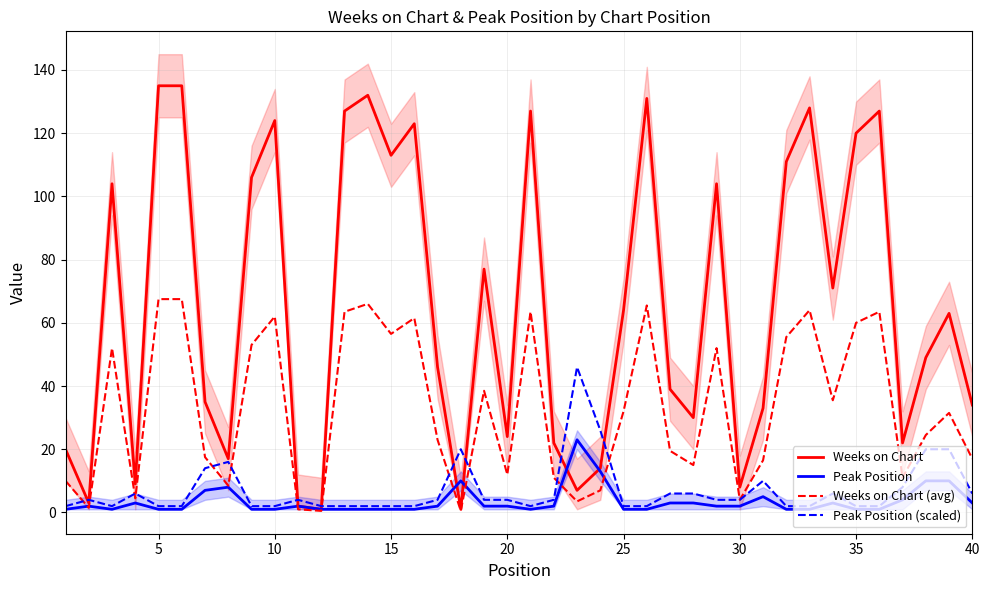

In Peak Position (scaled), how many points are lower than both neighbors (excluding endpoints)?

2